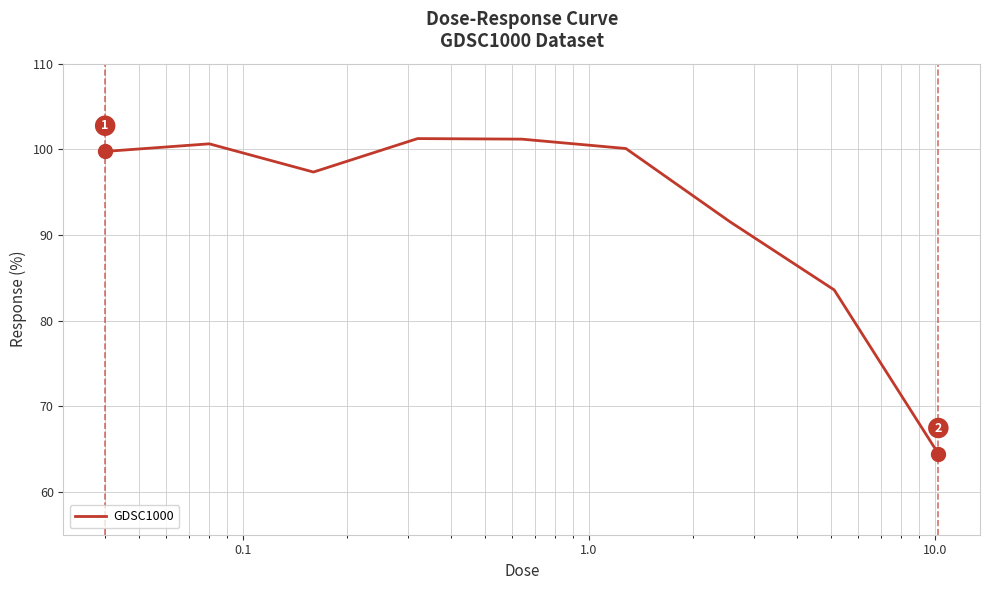

What is the smallest value displayed?

64.5